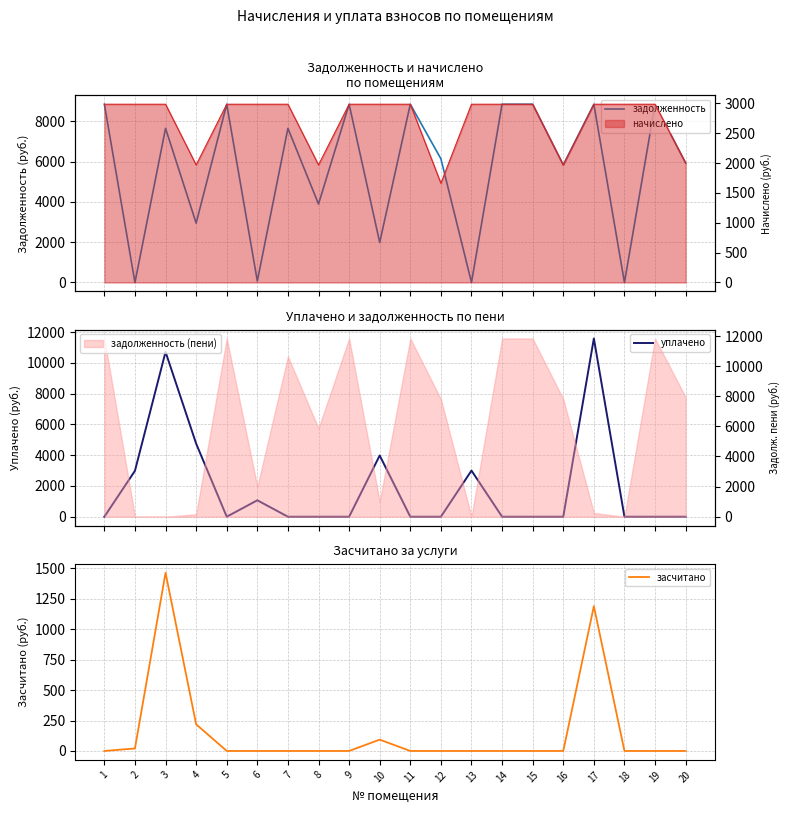

List the series in order of their peak value, highest first.

уплачено, задолженность, засчитано